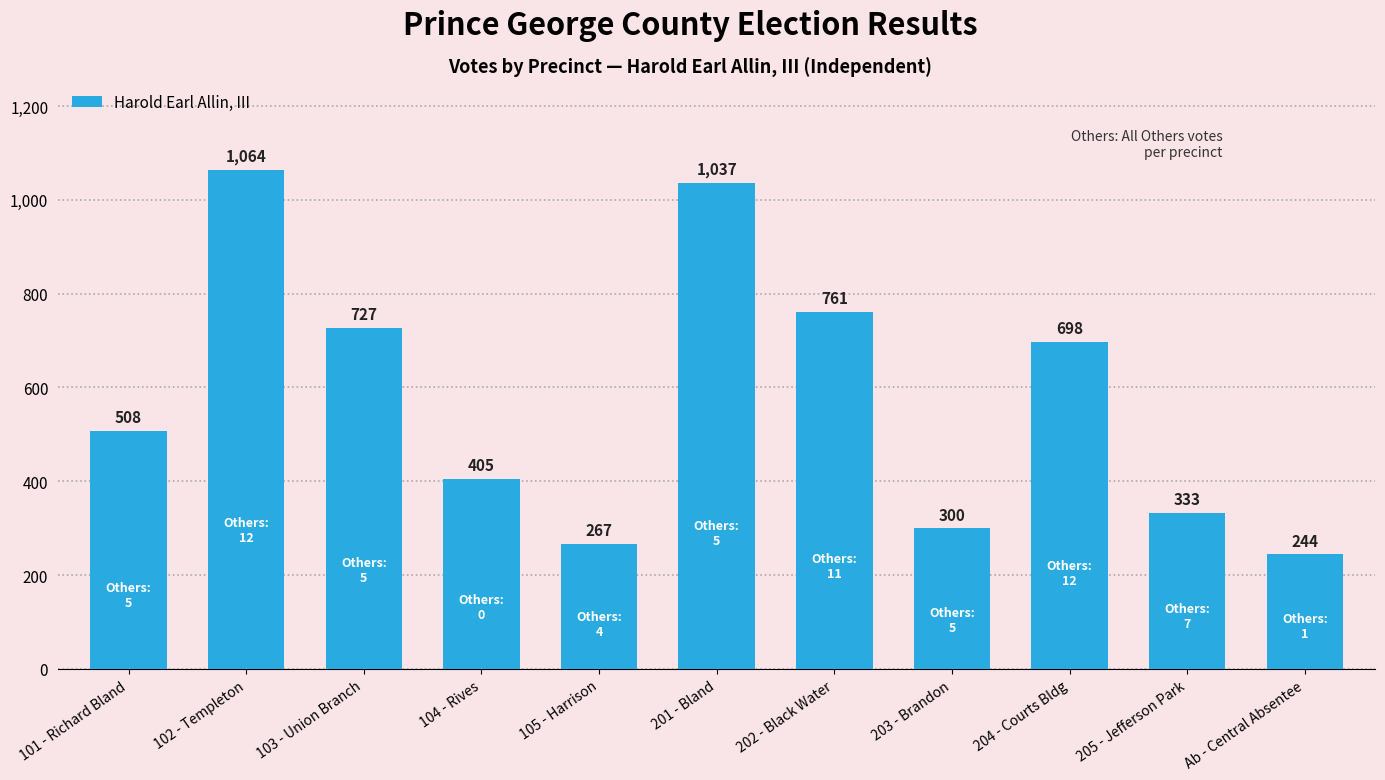

Which category has the lowest value across all series?

Ab - Central Absentee